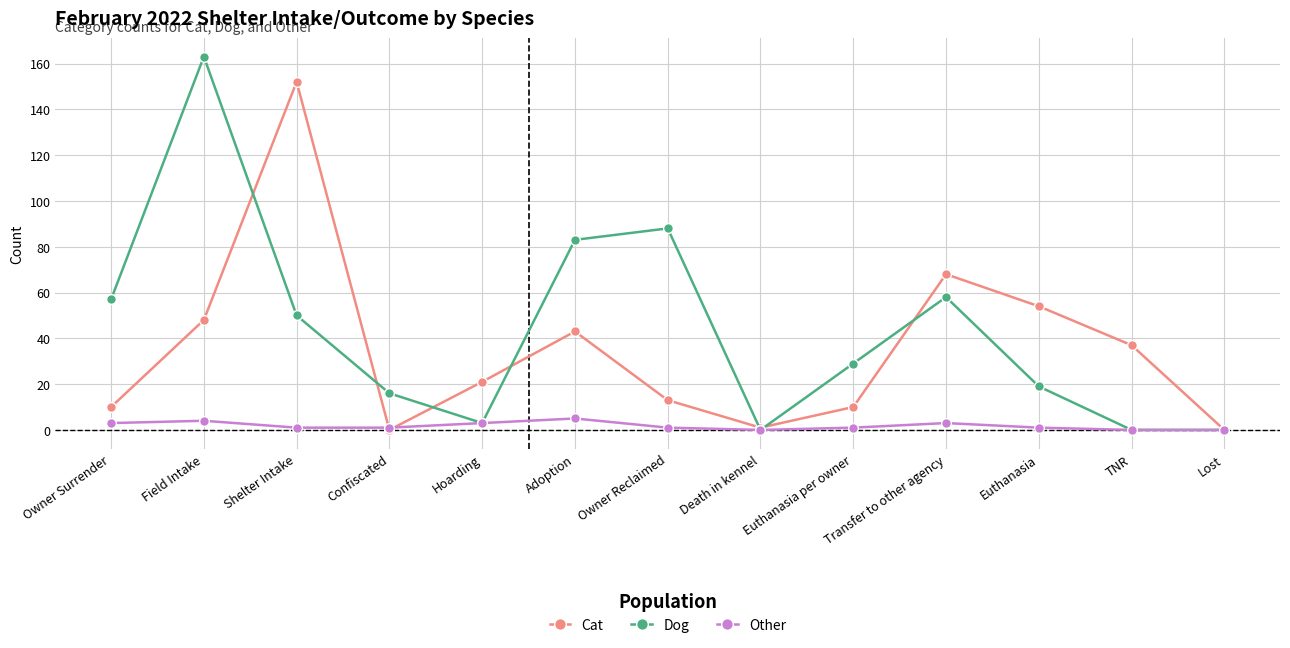

True or false: Cat and Dog cross at least once.

True